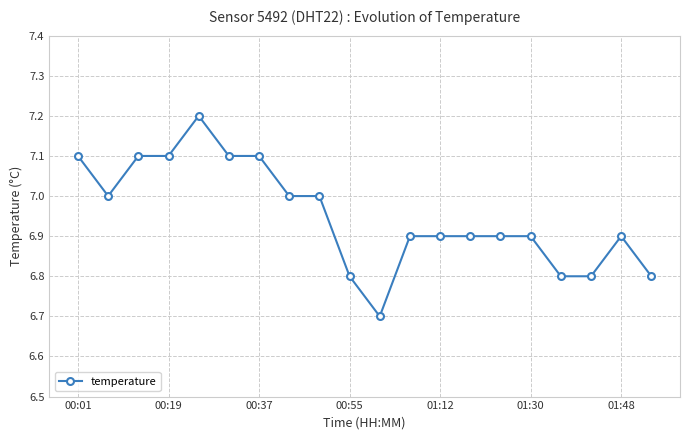

Reading left to right, transcribe all the data shown in this chart.

7.1	7.0	7.1	7.1	7.2	7.1	7.1	7.0	7.0	6.8	6.7	6.9	6.9	6.9	6.9	6.9	6.8	6.8	6.9	6.8